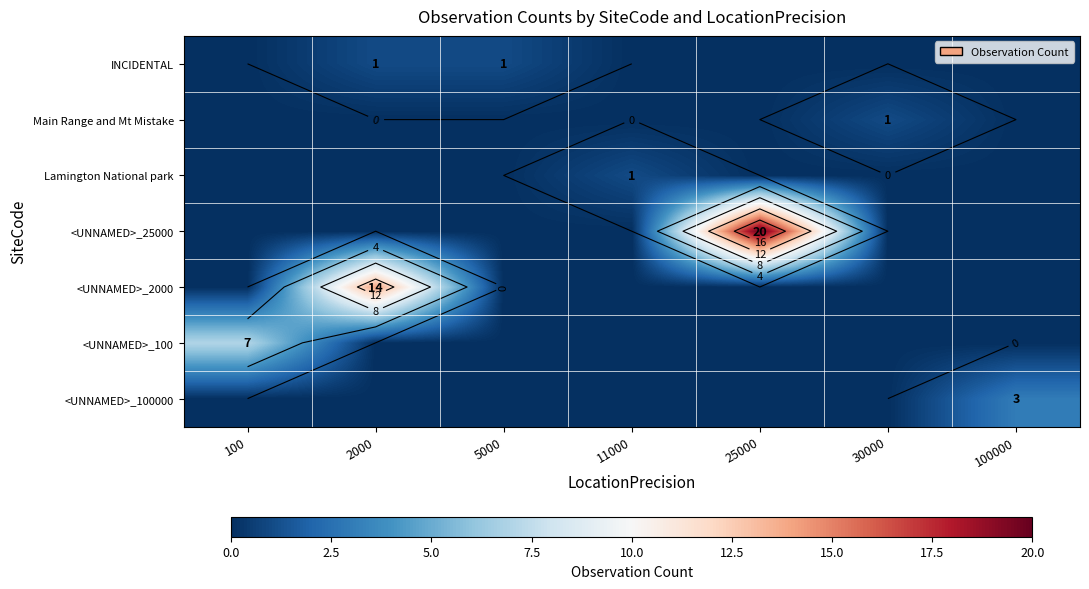

Is it true that <UNNAMED>_100 equals -4 at 11000?

False